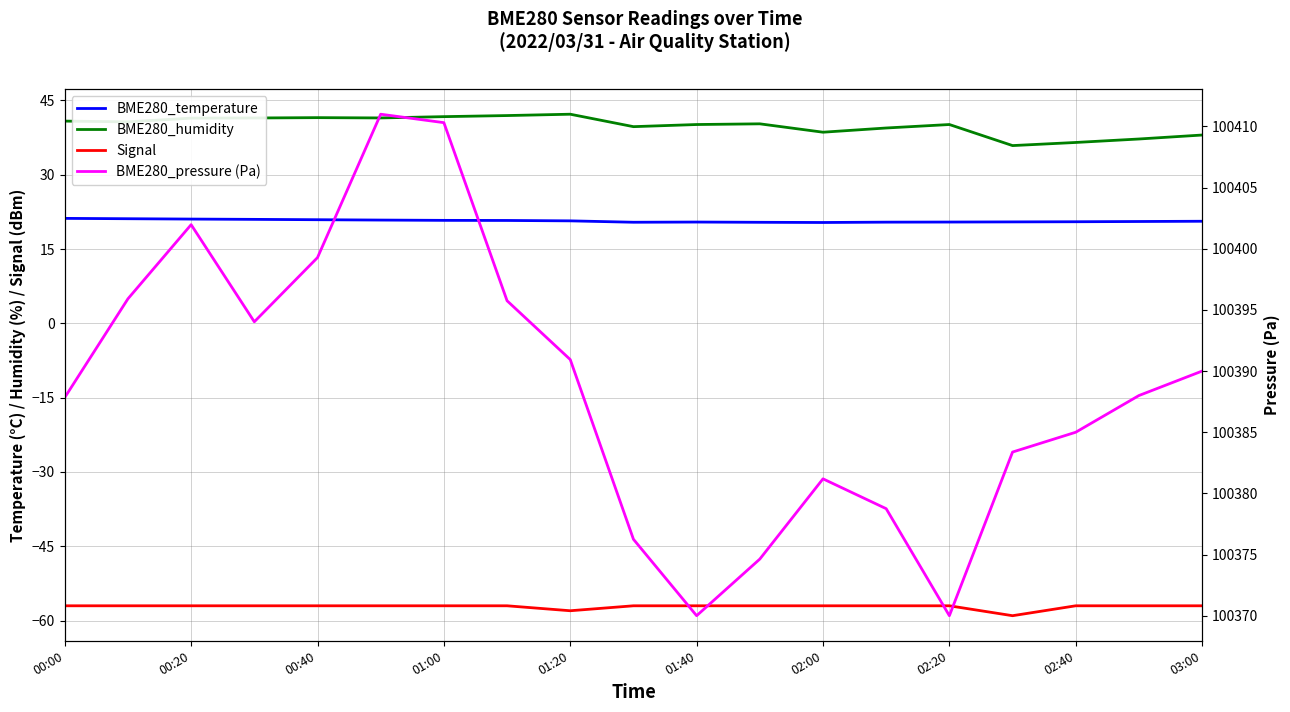

Which series has the largest range (max minus min)?

BME280_pressure (Pa)